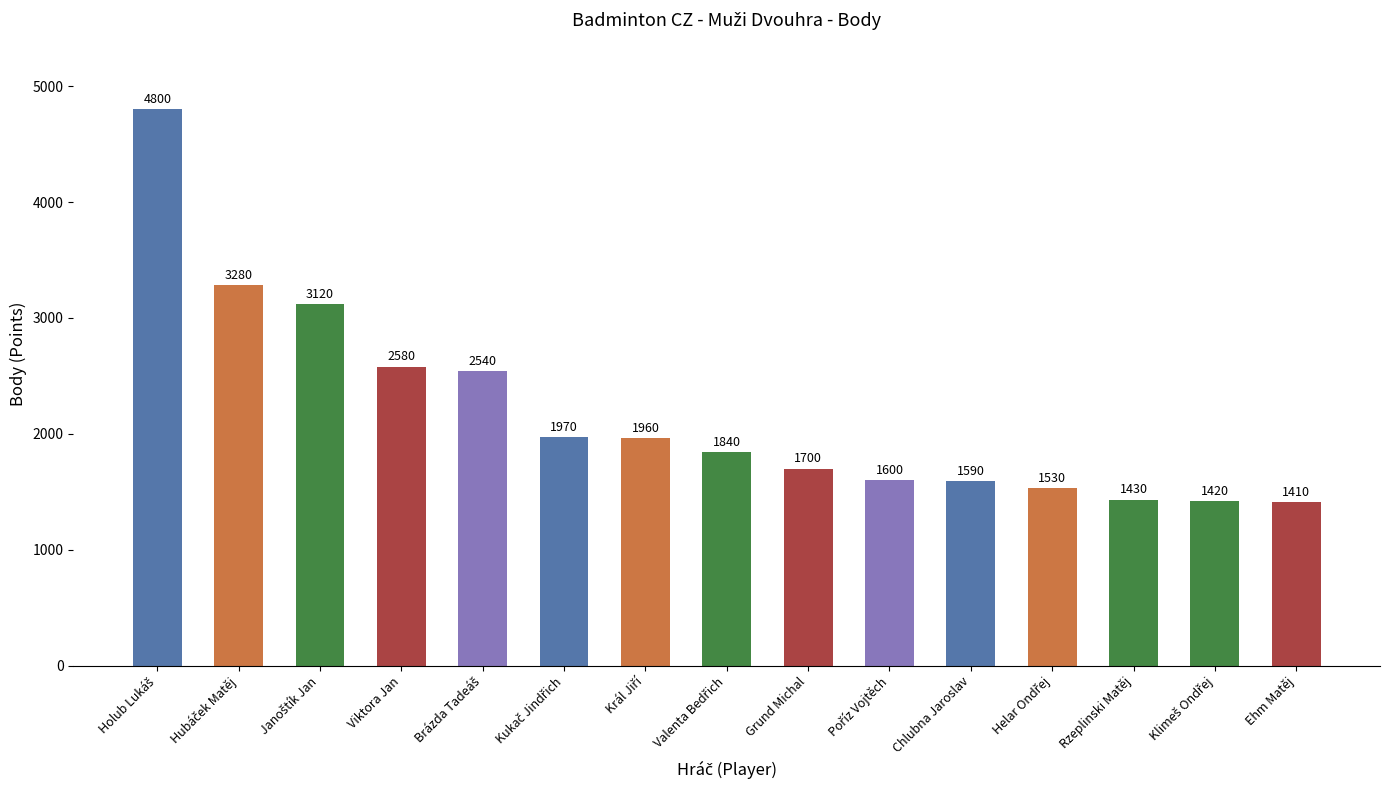

What is the difference between the maximum and minimum values?

3390